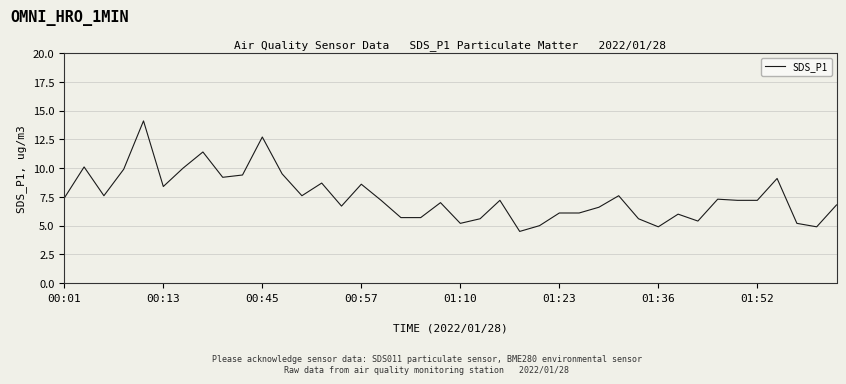

Count the number of data series in this chart.

1